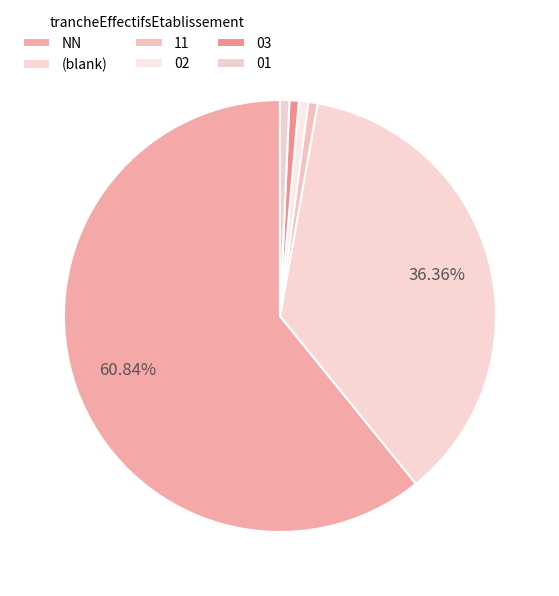

To the nearest percent, what portion does 01 represent?

1%